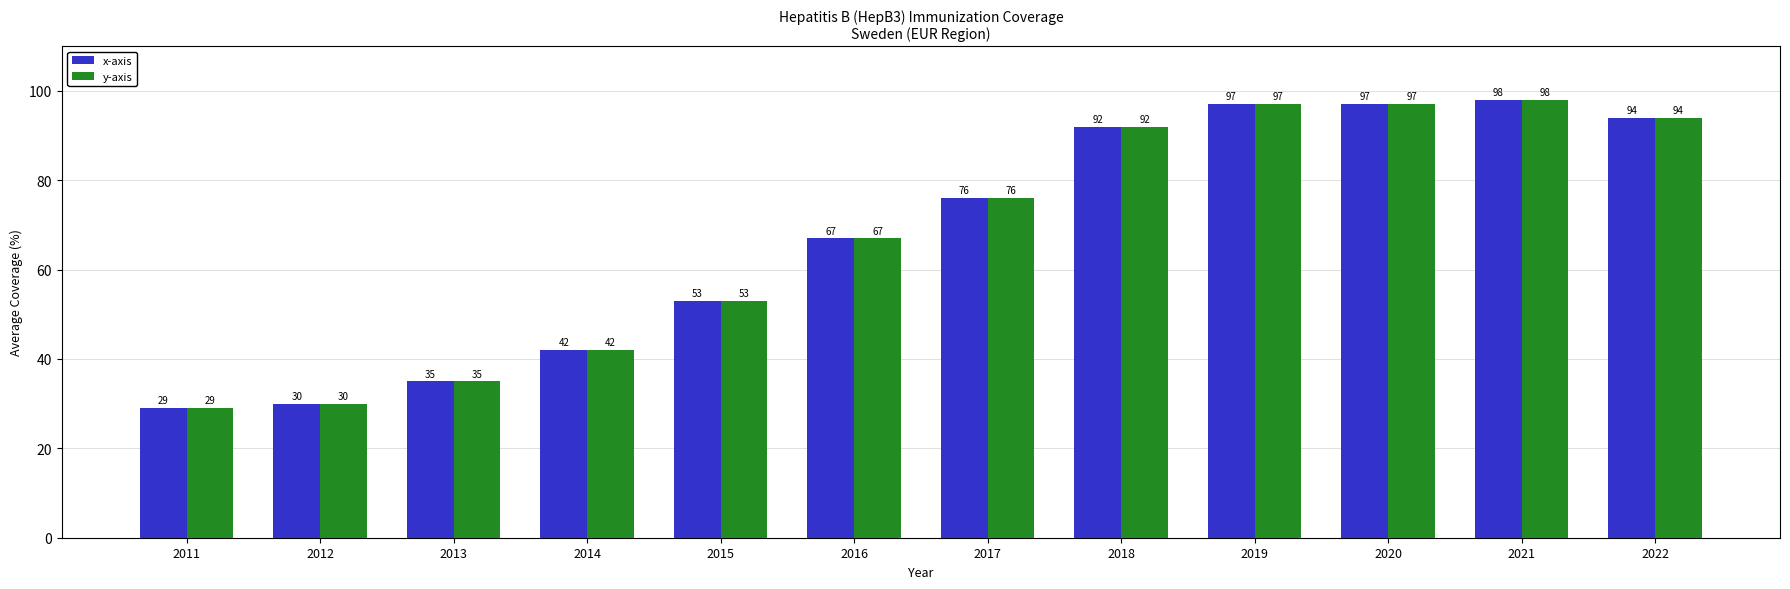

Read the x-axis value at 2021, to the nearest 10.

100